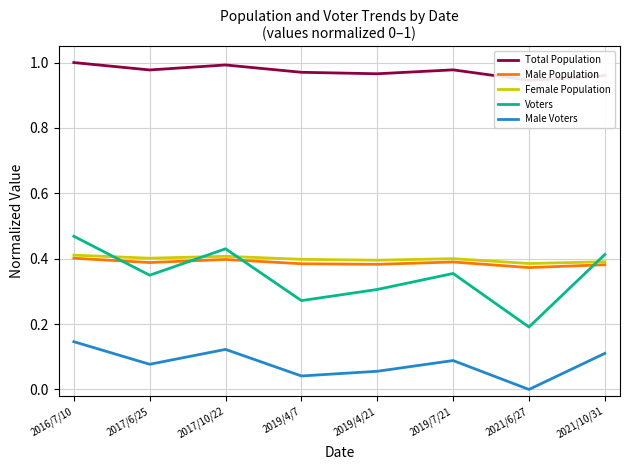

At how many categories does at least one series exceed 0?

8